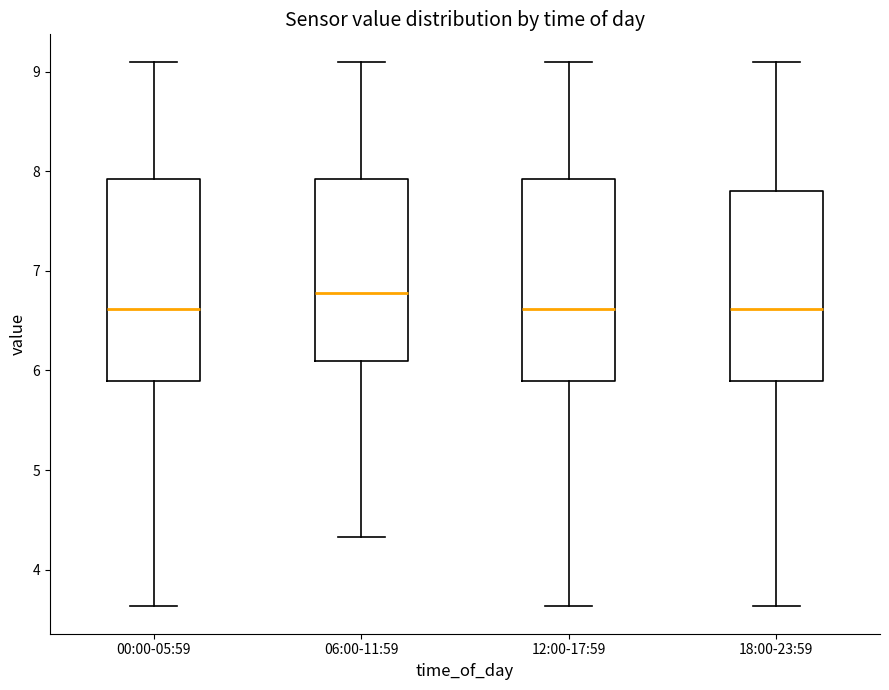

Reading left to right, read every box against the y-axis: the position of its median line, the range the box covers, and the ends of its whiskers. The values are not printed on the chart, so give them approximately, as read against the axis.

00:00-05:59: median 6.6, box 5.9 to 7.9, whiskers 3.6 to 9.1
06:00-11:59: median 6.8, box 6.1 to 7.9, whiskers 4.3 to 9.1
12:00-17:59: median 6.6, box 5.9 to 7.9, whiskers 3.6 to 9.1
18:00-23:59: median 6.6, box 5.9 to 7.8, whiskers 3.6 to 9.1